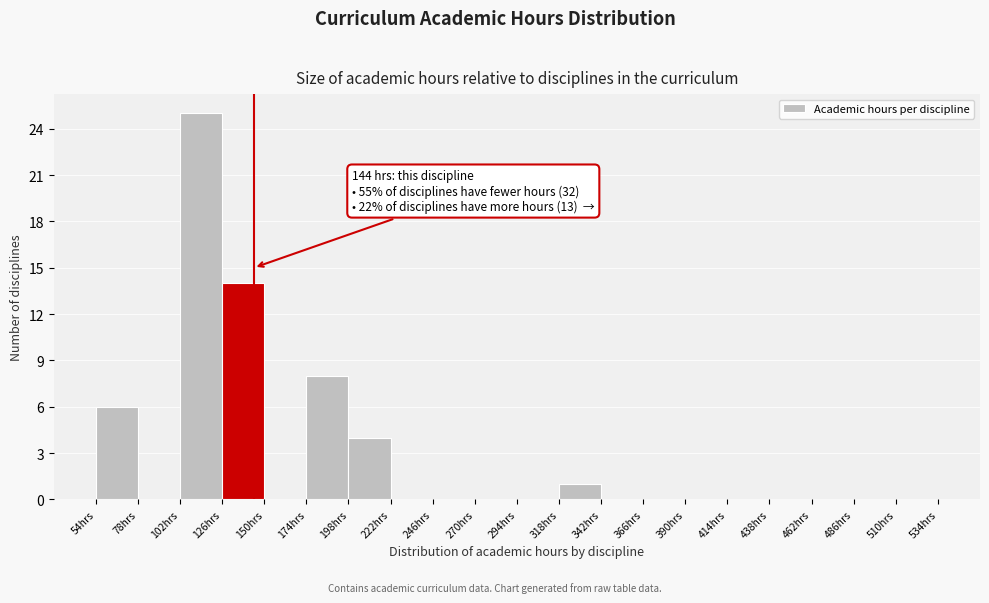

Which range on the x-axis has the tallest bar?

102 to 126